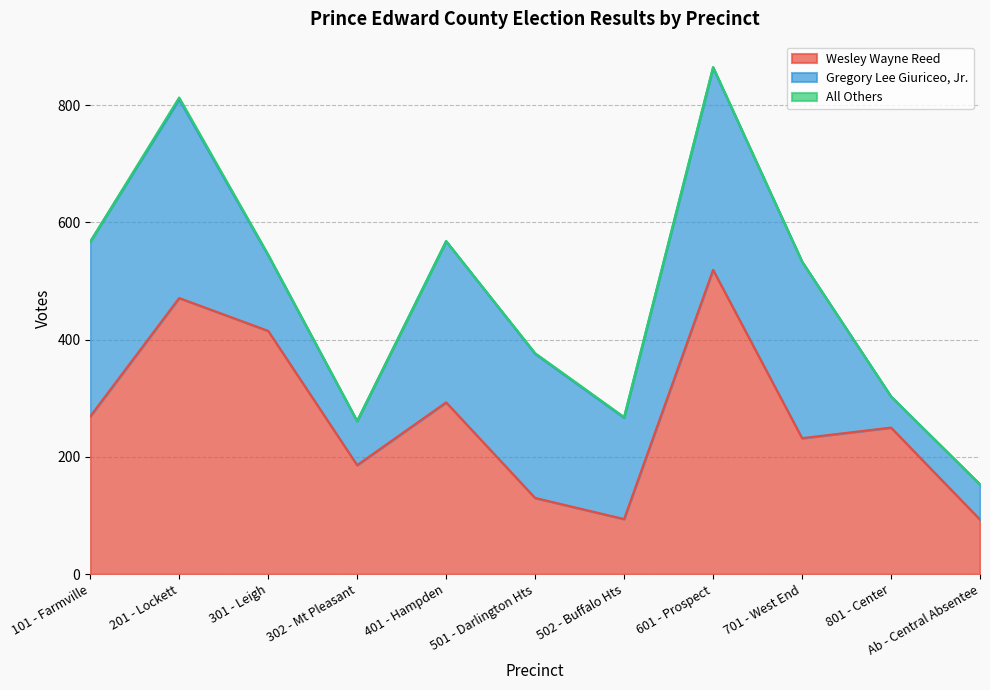

How many interior local peaks does the Wesley Wayne Reed series have?

4